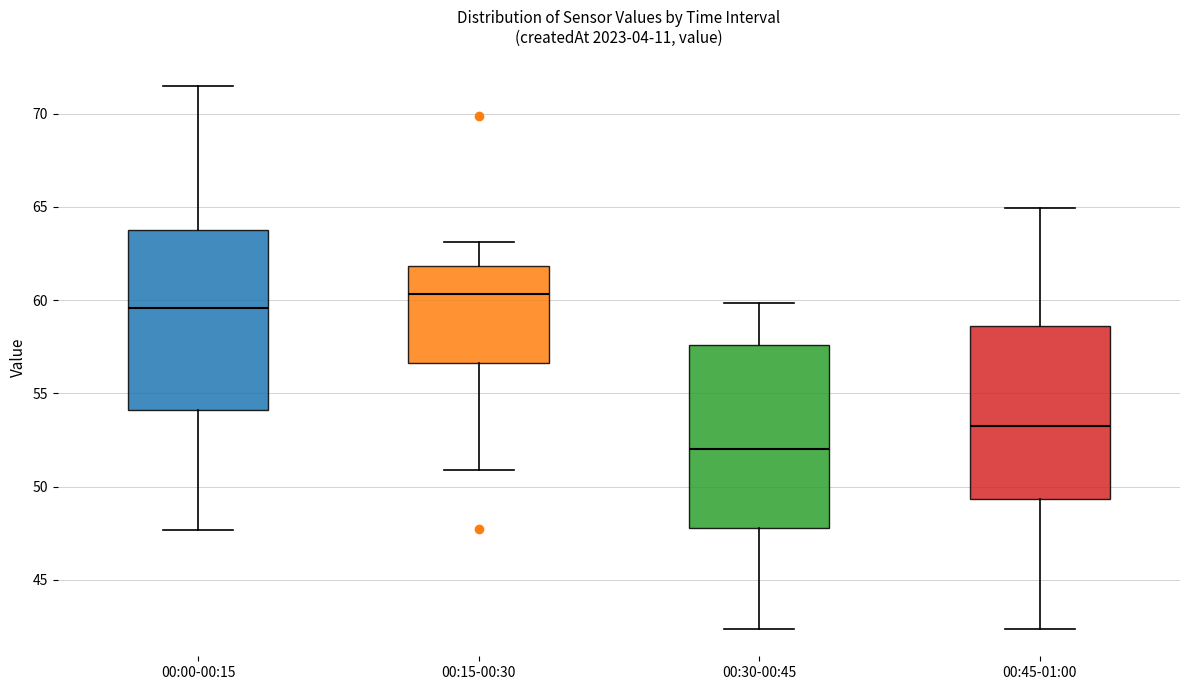

Reading left to right, read every box against the y-axis: the position of its median line, the range the box covers, and the ends of its whiskers. The values are not printed on the chart, so give them approximately, as read against the axis.

00:00-00:15: median 59.5, box 54.0 to 64.0, whiskers 47.5 to 71.5
00:15-00:30: median 60.5, box 56.5 to 62.0, whiskers 51.0 to 63.0
00:30-00:45: median 52.0, box 48.0 to 57.5, whiskers 42.5 to 60.0
00:45-01:00: median 53.5, box 49.5 to 58.5, whiskers 42.5 to 65.0